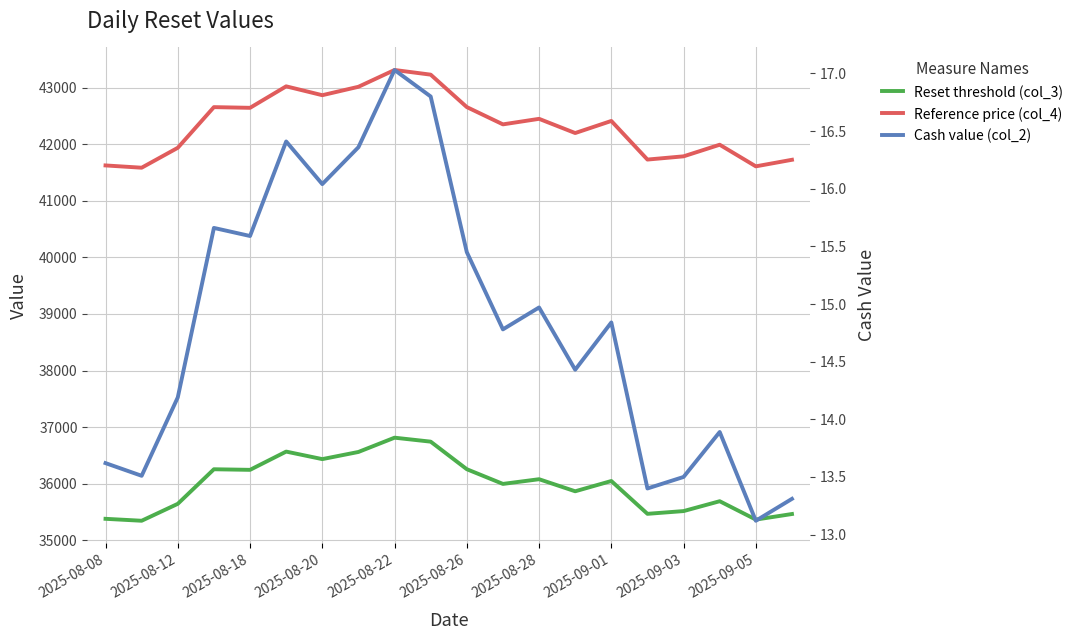

Which series has the widest spread of values?

Reference price (col_4)